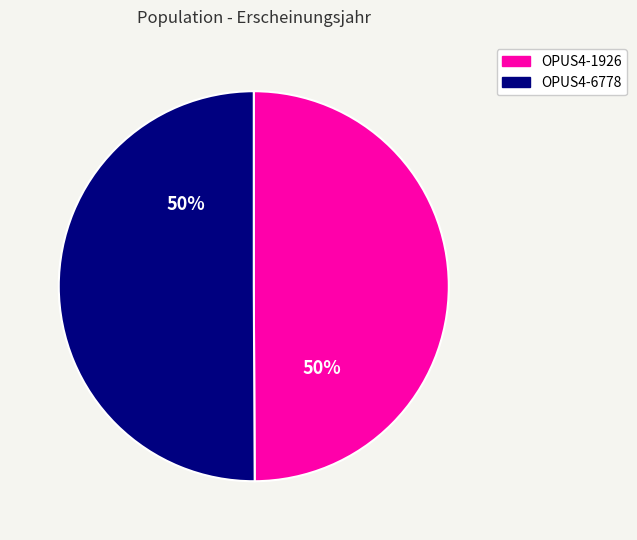

To the nearest percent, what portion does OPUS4-6778 represent?

50%